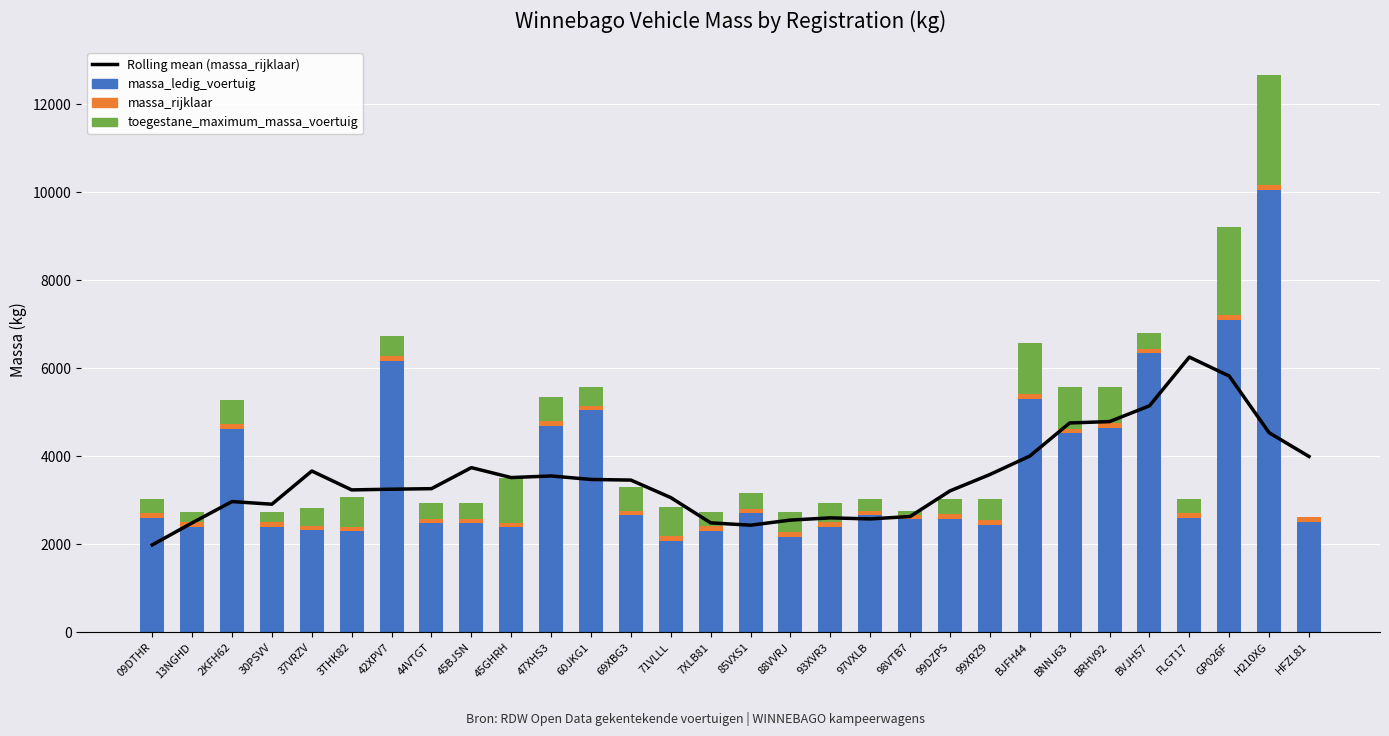

Where does the toegestane_maximum_massa_voertuig series first go above 439?

2KFH62